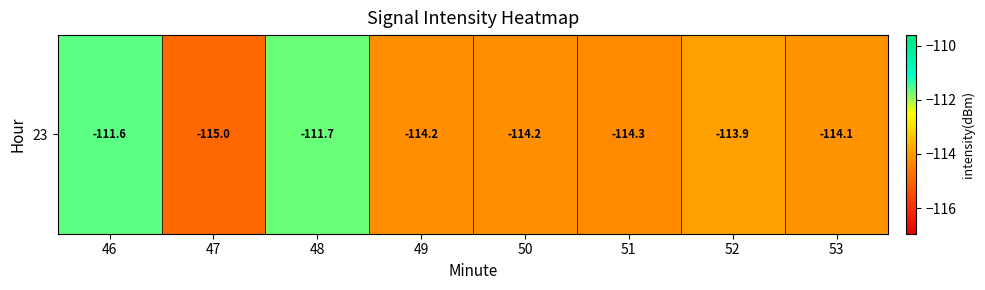

Reading left to right, list all the values displayed in this chart.

46=-111.6	47=-115.0	48=-111.7	49=-114.2	50=-114.2	51=-114.3	52=-113.9	53=-114.1